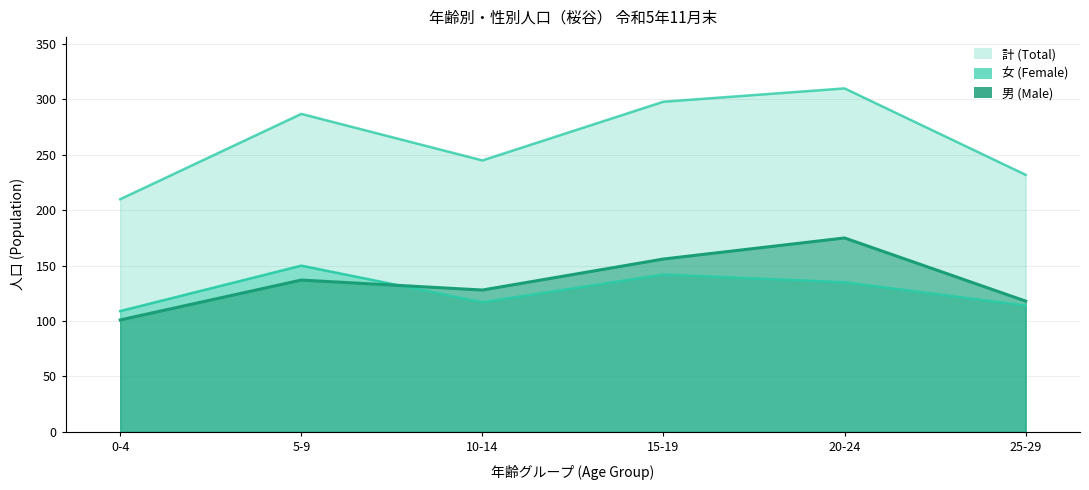

How many lines are shown in the chart?

3